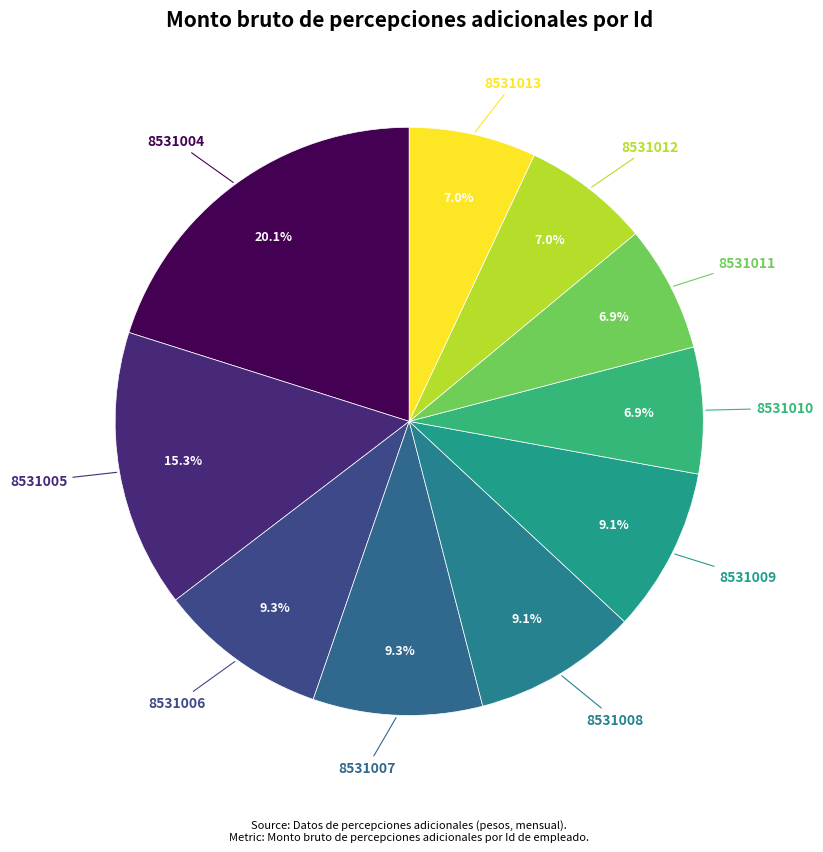

To the nearest percent, what is the difference between the 8531007 and 8531011 slice percentages?

2%